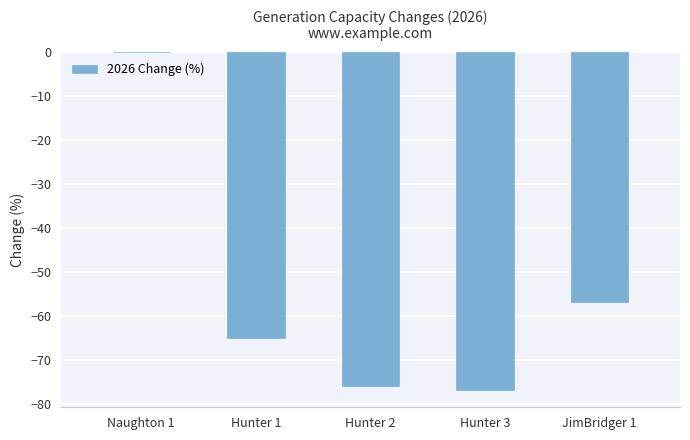

What is the sum of the values at Naughton 1 and Hunter 2?

-76